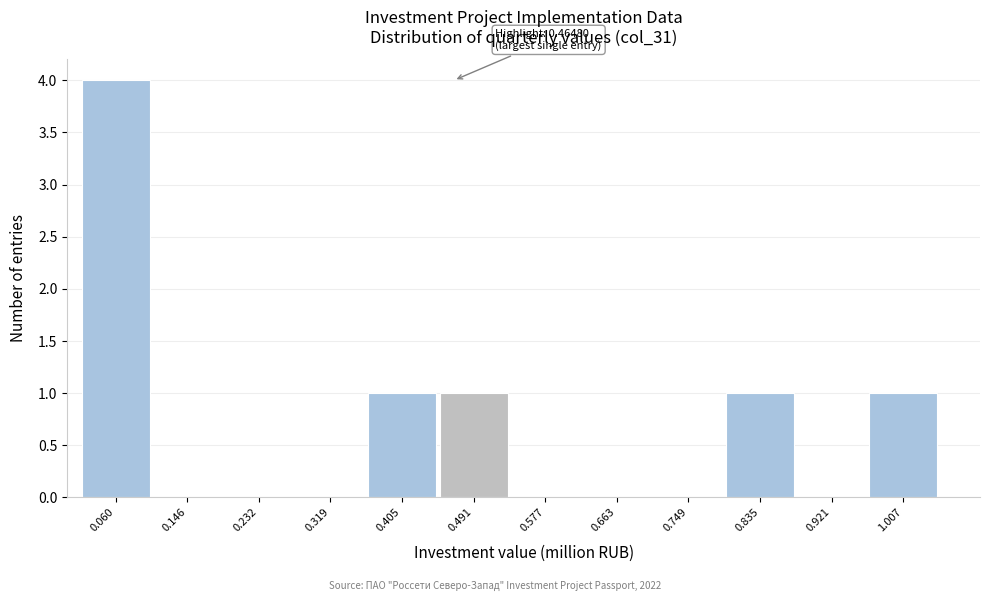

Which range on the x-axis has the tallest bar?

0.02 to 0.10